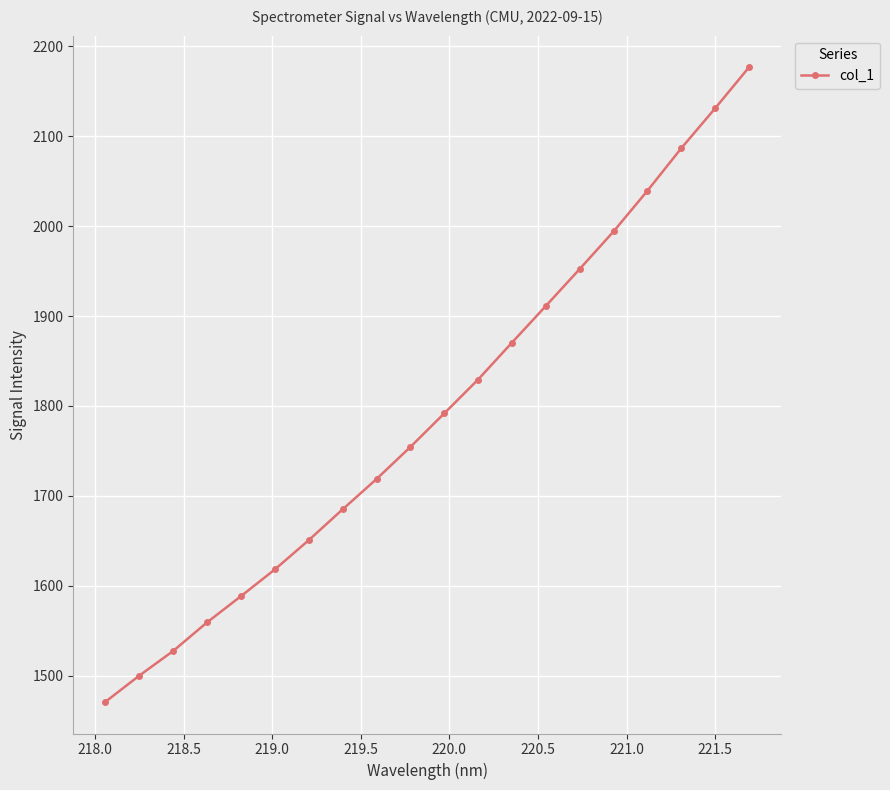

How many lines are shown in the chart?

1